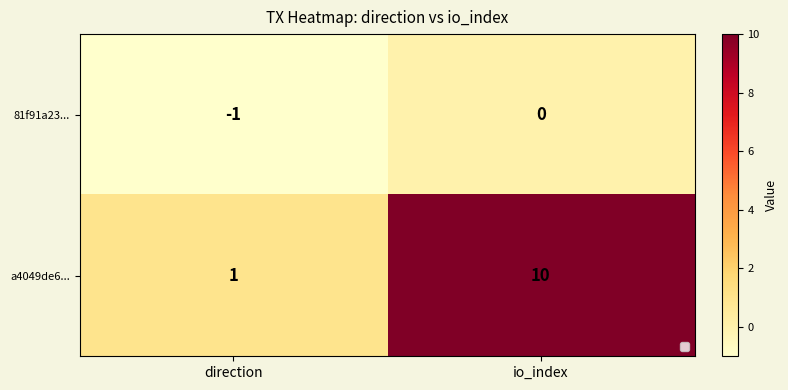

Rank the series by their average value, from lowest to highest.

81f91a23..., a4049de6...